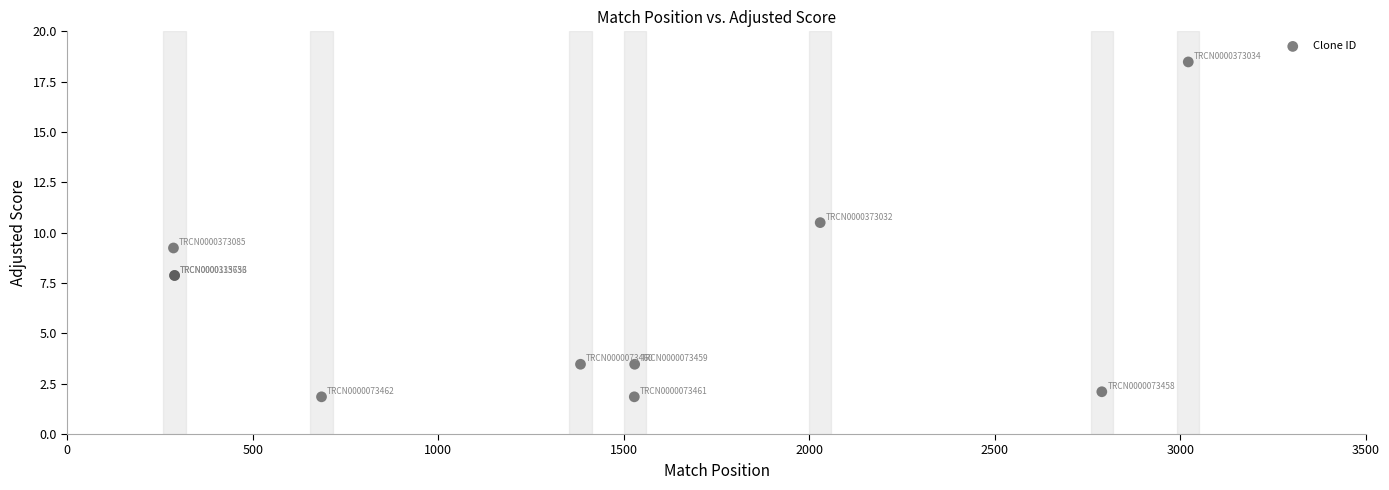

What Y value in the scatter plot is closest to 10?

10.5